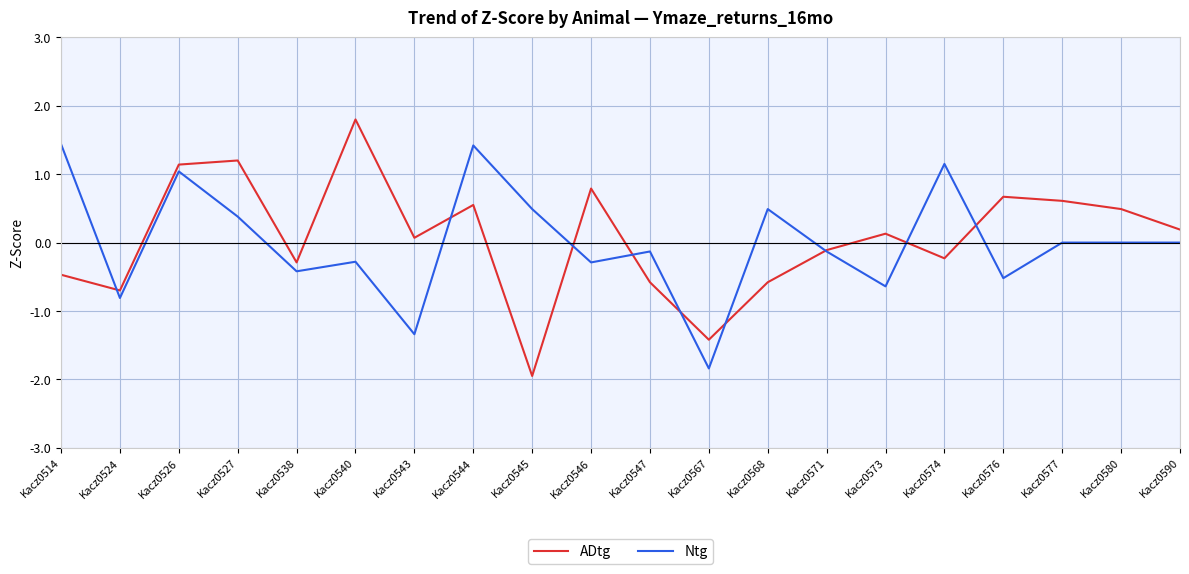

Does the chart display data point markers on the line(s)?

No